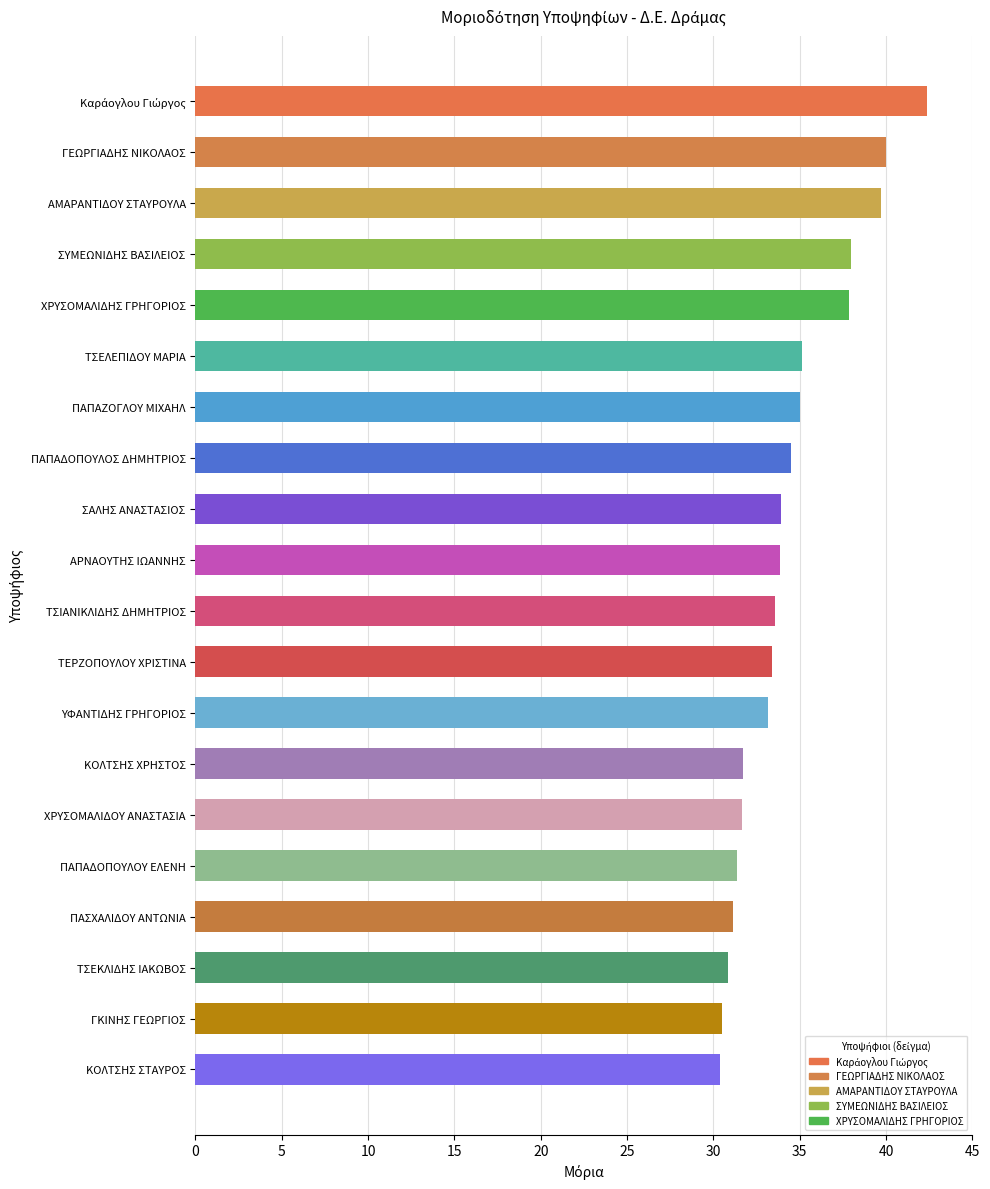

What is the ratio of the value at ΣΑΛΗΣ ΑΝΑΣΤΑΣΙΟΣ to the value at ΧΡΥΣΟΜΑΛΙΔΗΣ ΓΡΗΓΟΡΙΟΣ?

0.9